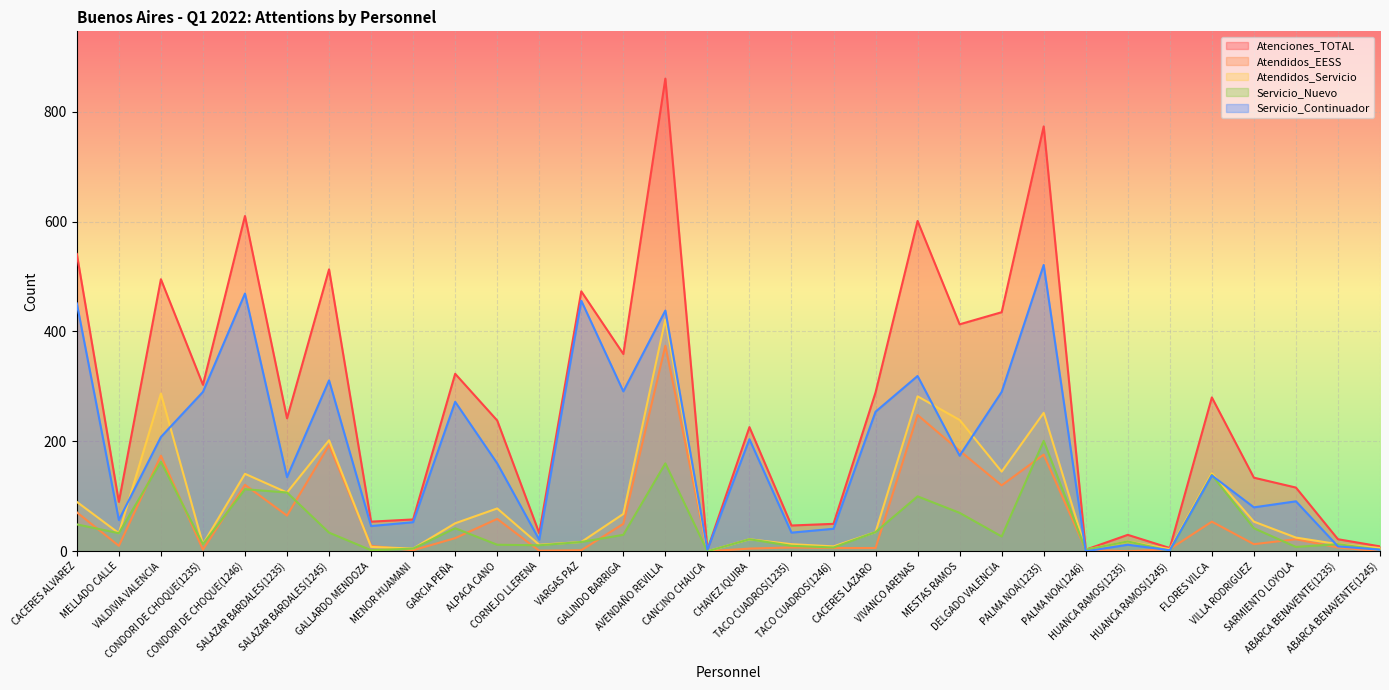

Which series changed the most between VIVANCO ARENAS and HUANCA RAMOS(1245)?

Atenciones_TOTAL